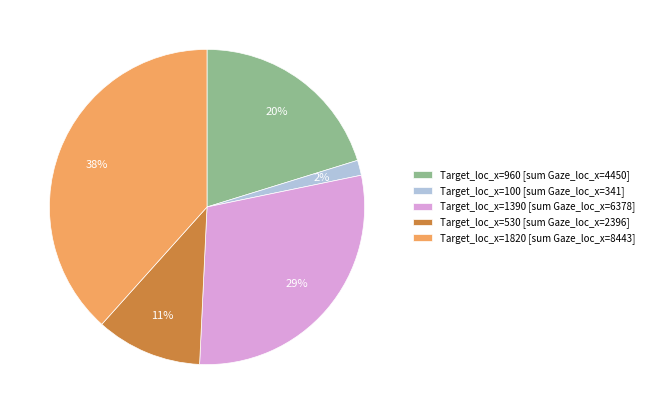

Approximately how many times larger is the value at Target_loc_x=1390 [sum Gaze_loc_x=6378] compared to Target_loc_x=1820 [sum Gaze_loc_x=8443]?

0.8